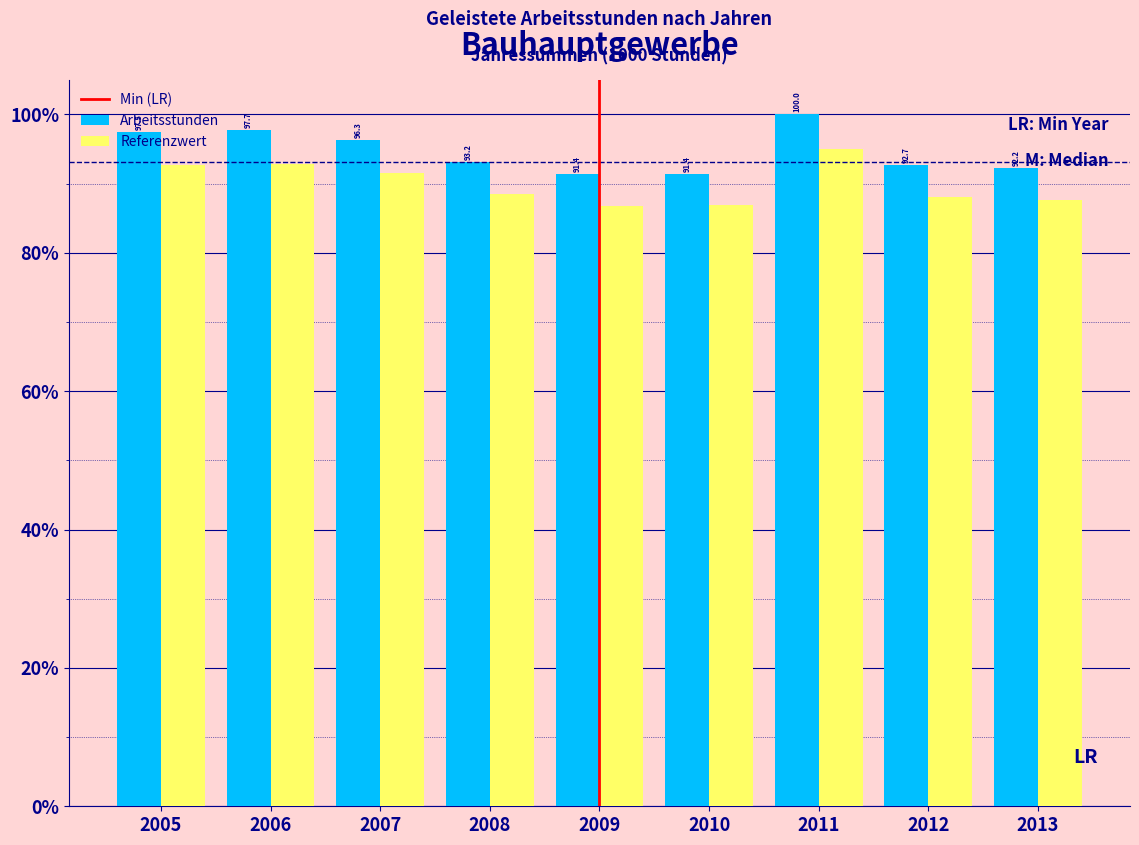

The value of Referenzwert at 2013 is 34.3. True or false?

False